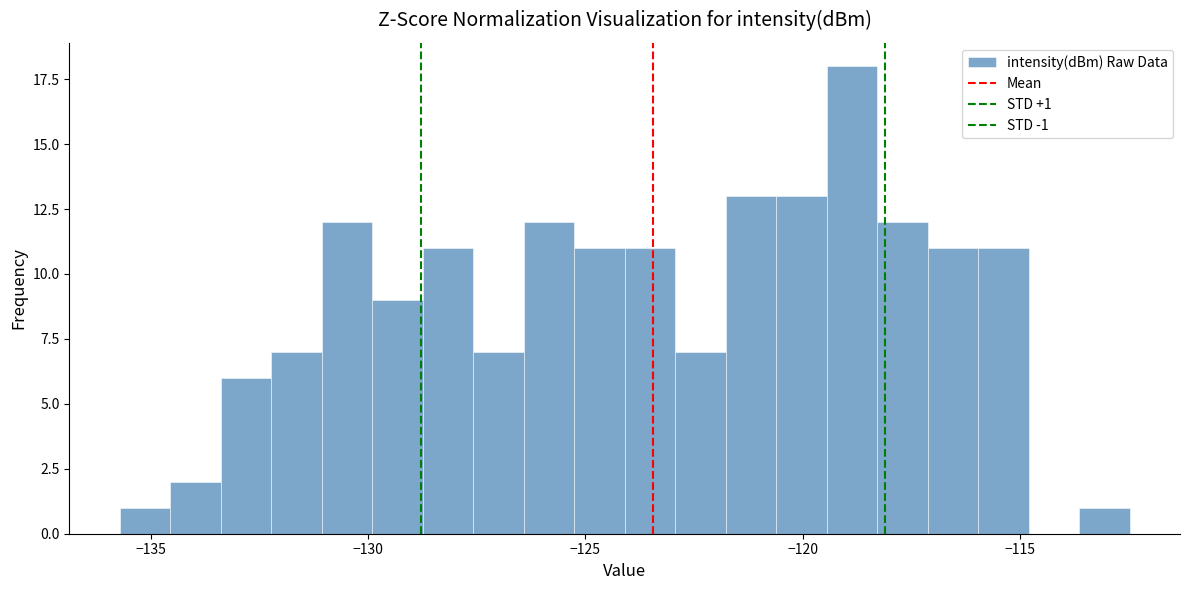

Read against the x-axis, roughly where is the centre of the tallest bar?

-119.0